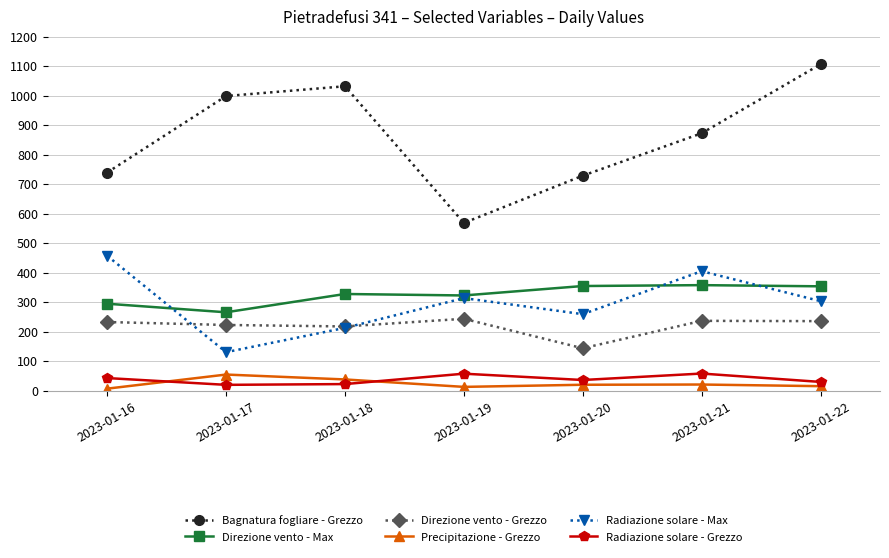

How many distinct data groups are displayed?

6